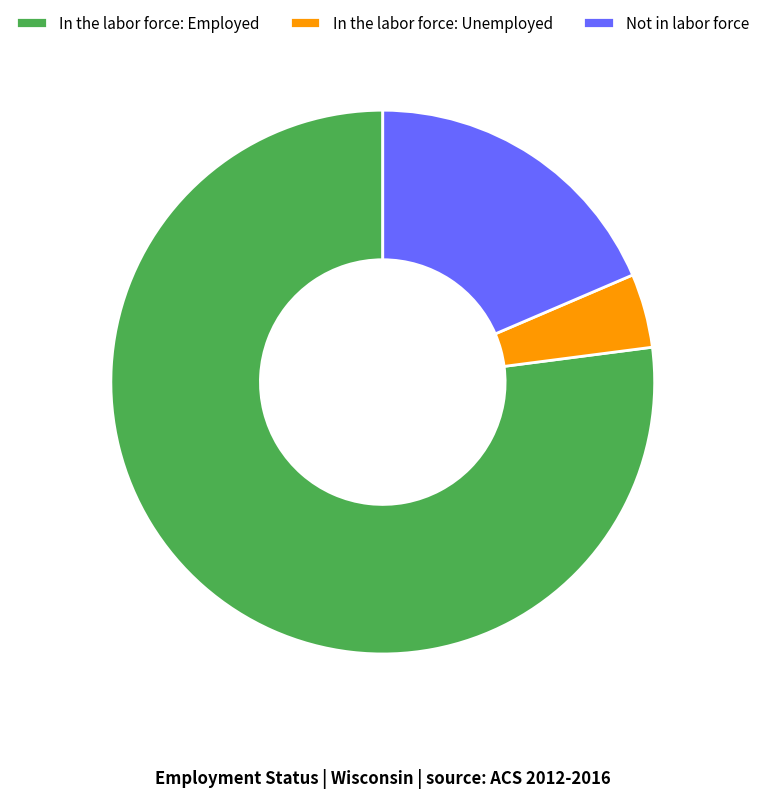

True or false: Not in labor force accounts for 19% of the total.

True